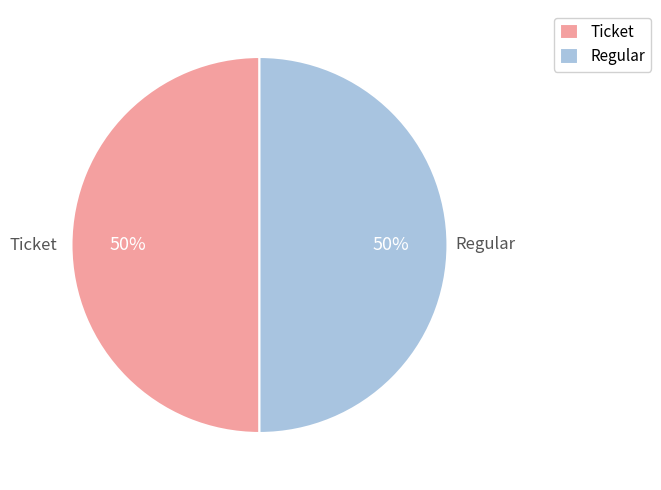

What percentage is the Regular slice, to the nearest percent?

50%